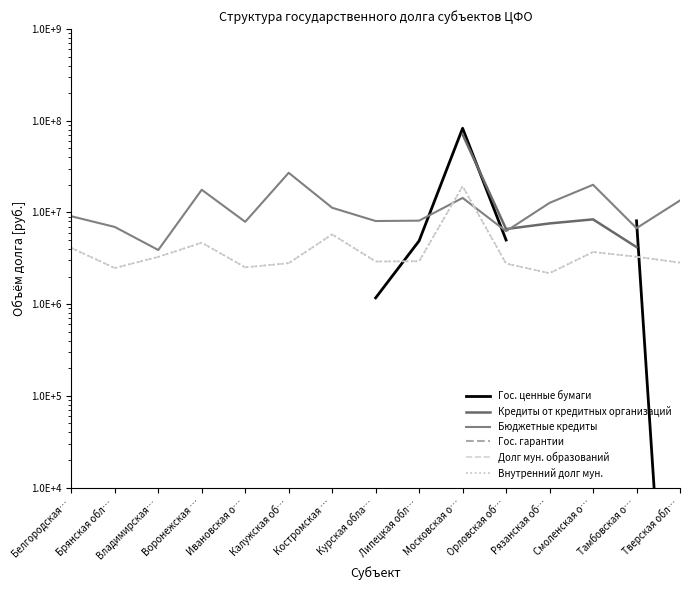

Which series has the widest spread of values?

Гос. ценные бумаги